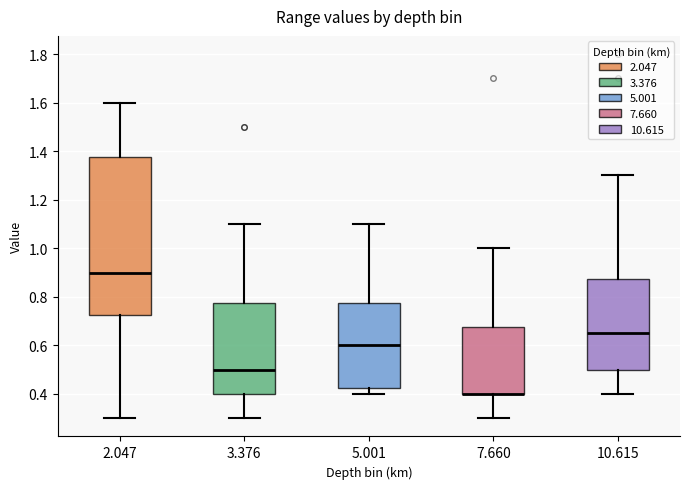

Where does the upper whisker of the box at x = 5.001 end on the y-axis? The values are not printed on the chart, so give them approximately, as read against the axis.

1.10